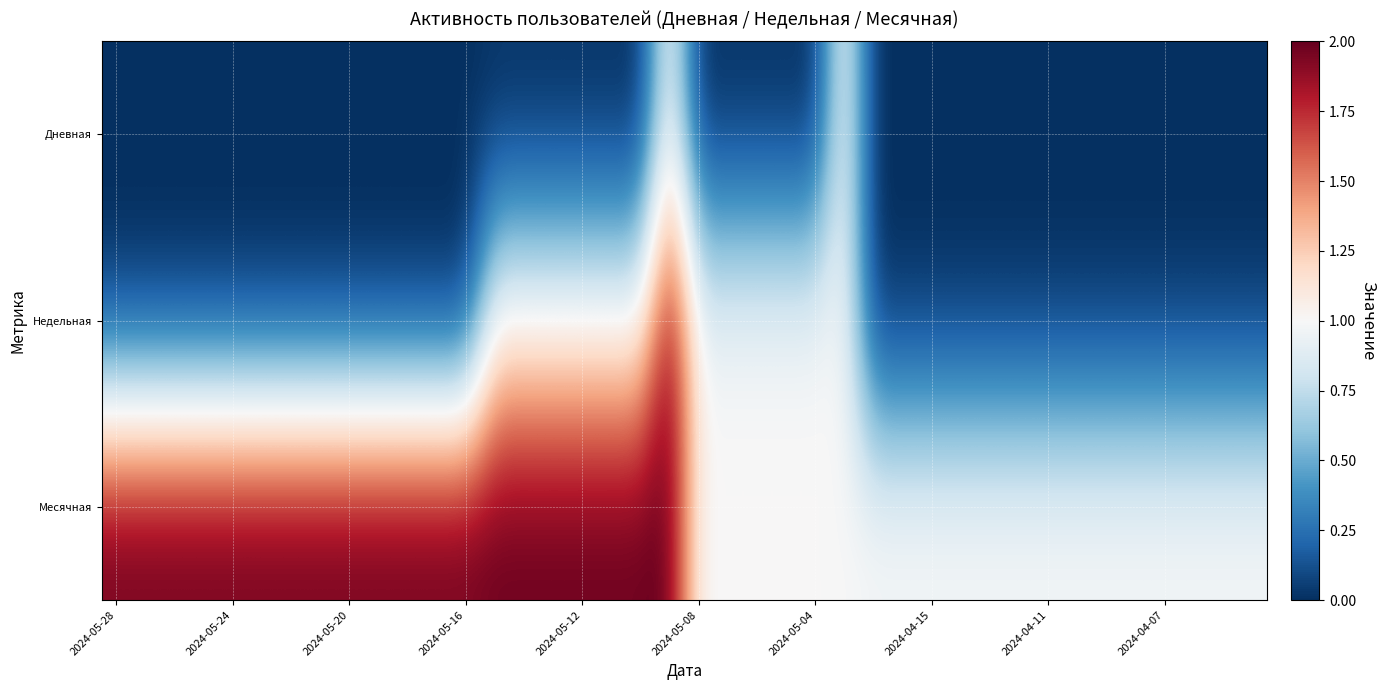

Reading left to right, transcribe all the data shown in this chart.

Дневная: 0	0	0	0	0	0	0	0	0	0	0	0	0	0	0	0	0	0	0	1	0	0	0	0	0	1	0	0	0	0	0	0	0	0	0	0	0	0	0	0
Недельная: 0	0	0	0	0	0	0	0	0	0	0	0	0	1	1	1	1	1	1	2	1	1	1	1	1	1	0	0	0	0	0	0	0	0	0	0	0	0	0	0
Месячная: 2	2	2	2	2	2	2	2	2	2	2	2	2	2	2	2	2	2	2	2	1	1	1	1	1	1	1	1	1	1	1	1	1	1	1	1	1	1	1	1